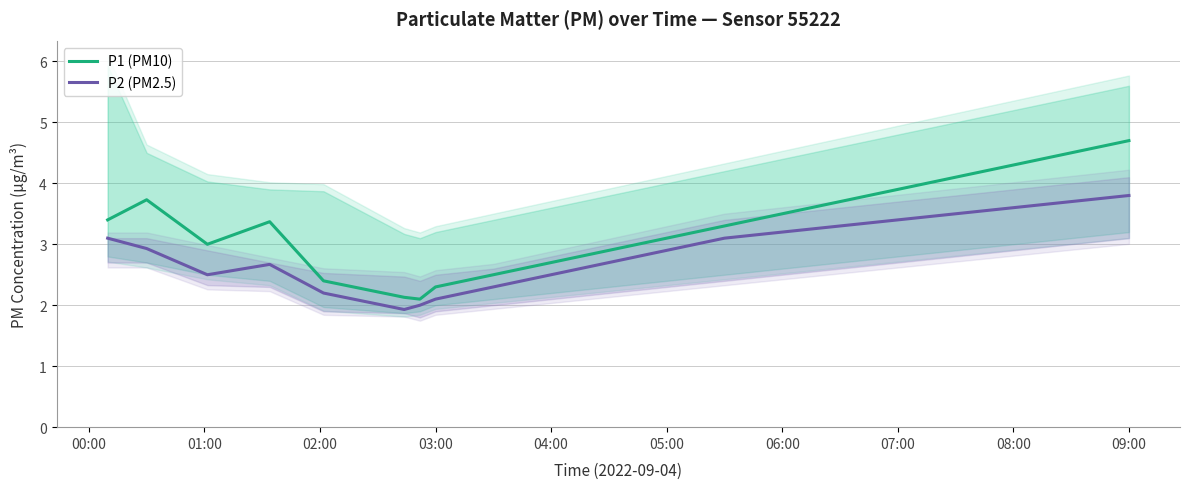

What is the sum of all P1 (PM10) values?

65.6